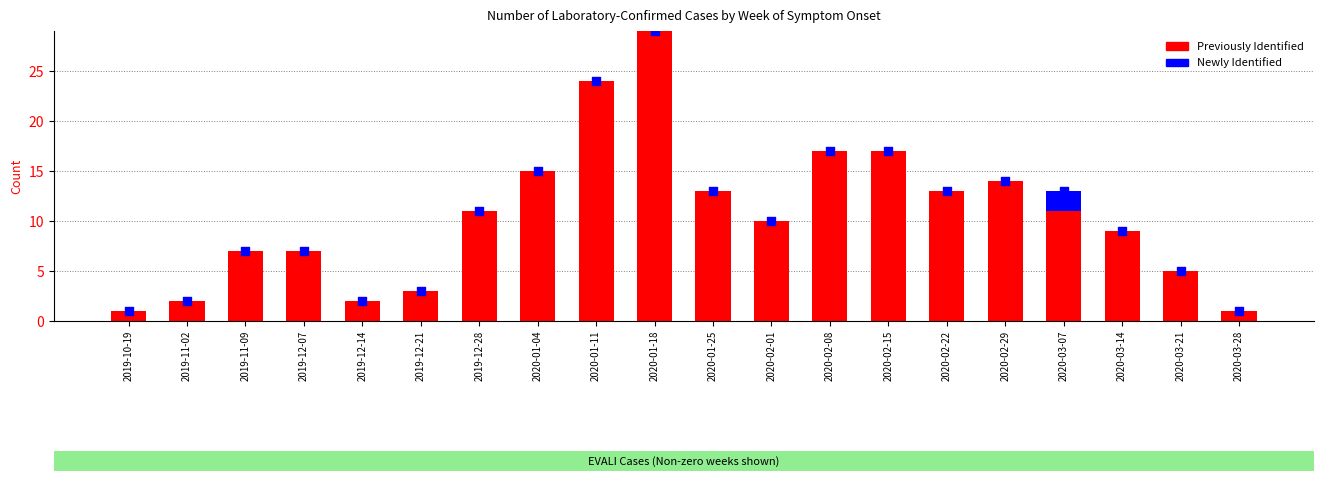

Which series has the largest total across all categories?

Previously Identified